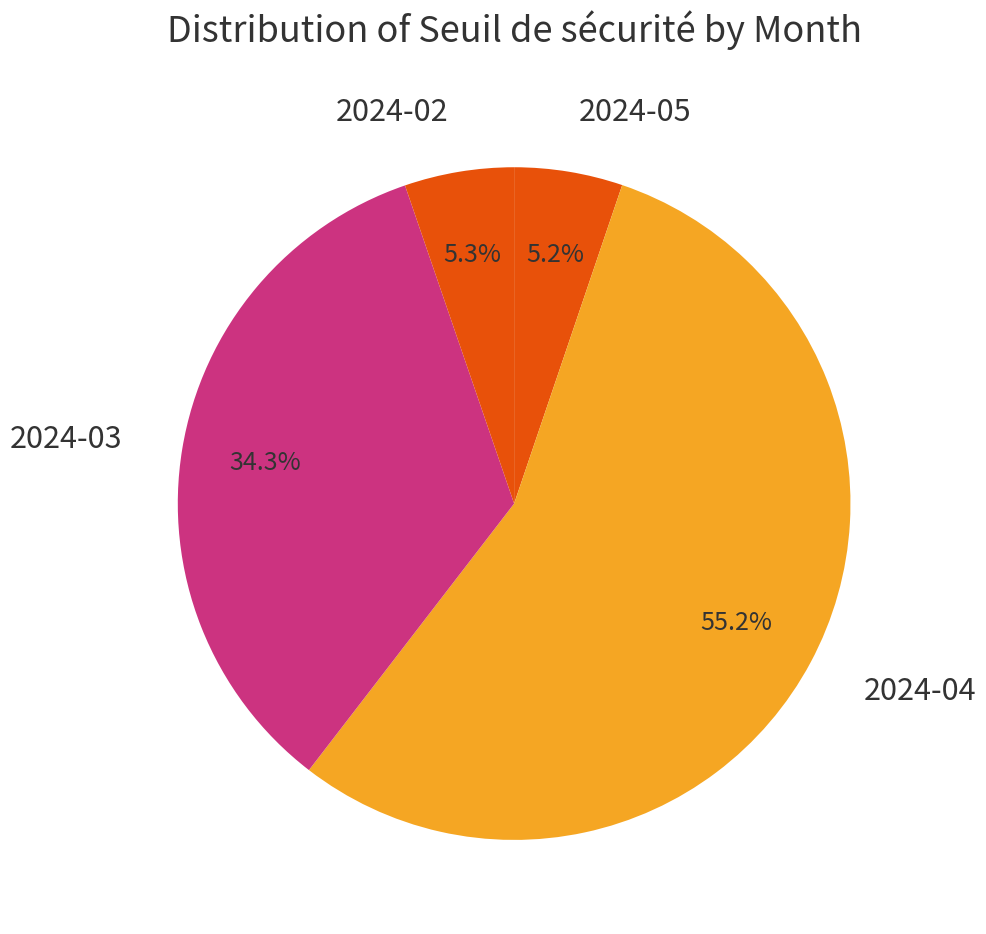

Is it true that 2024-03 is 1% of the pie?

False